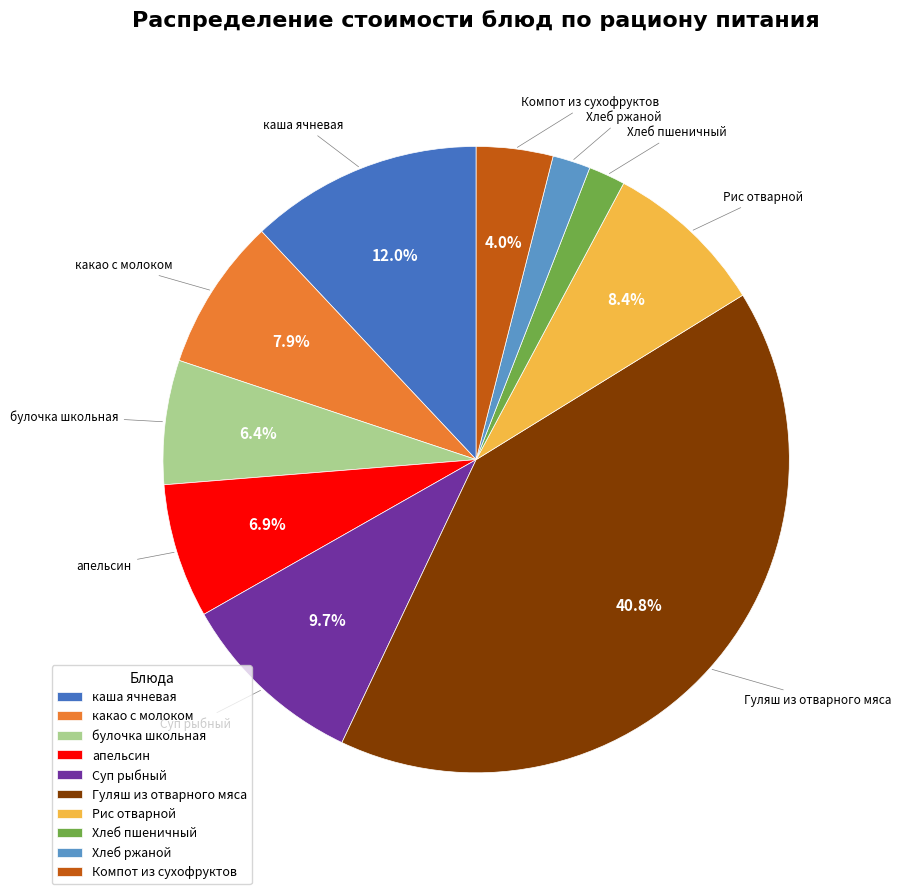

What is the largest slice in the pie chart?

Гуляш из отварного мяса